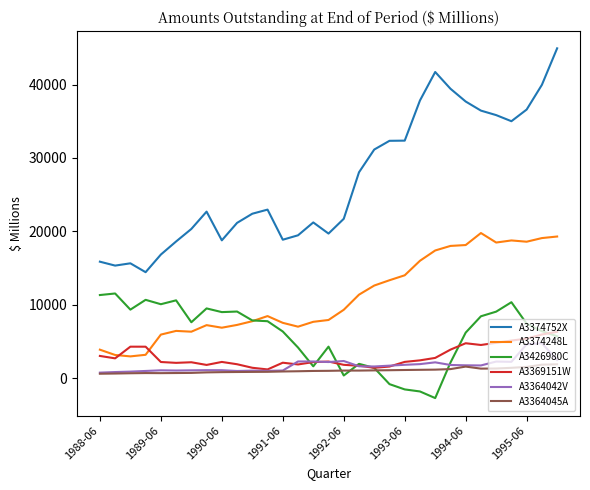

True or false: A3374752X and A3374248L cross at least once.

False